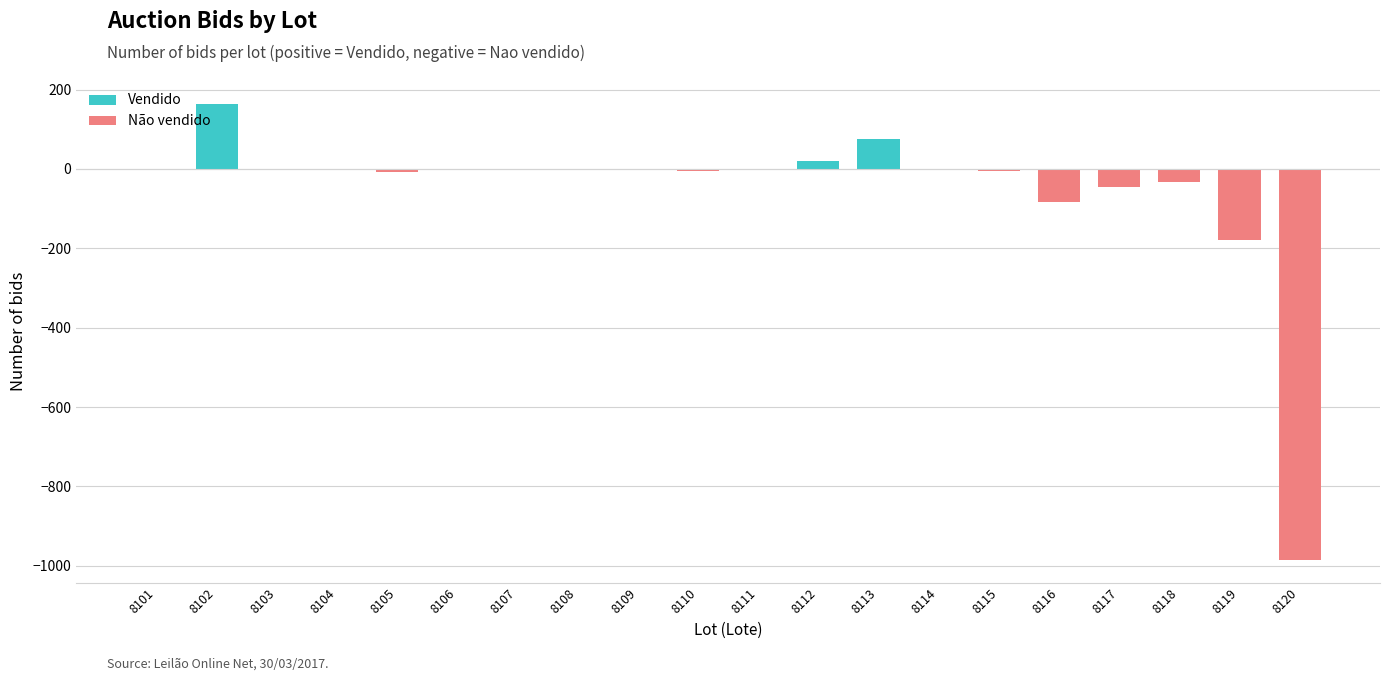

Count the number of categories in the chart.

20